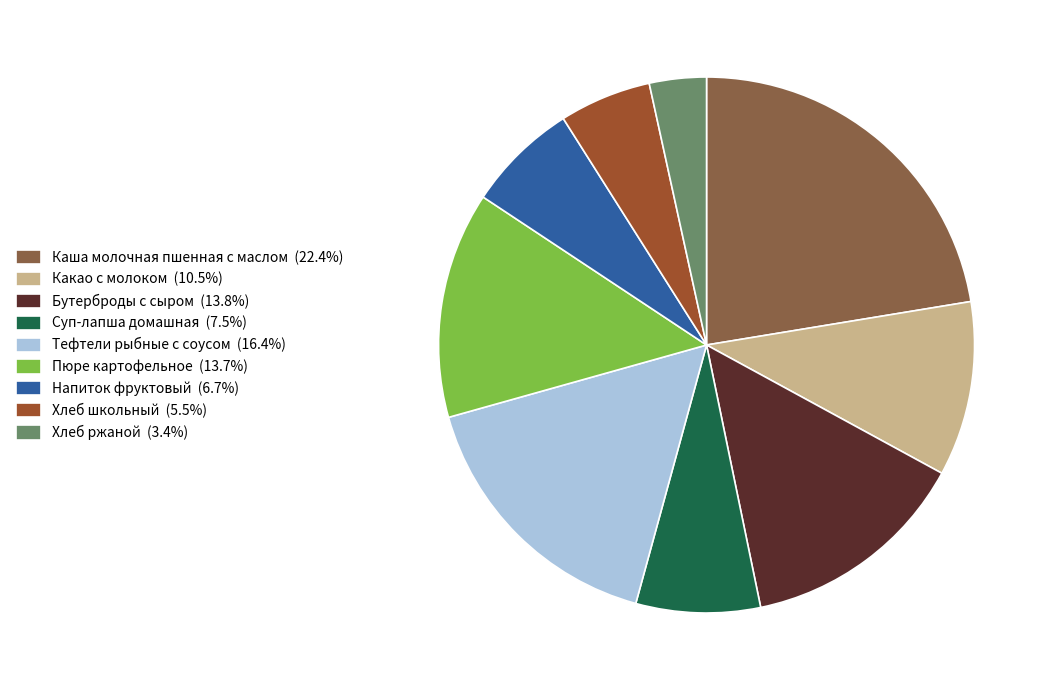

Is it true that Хлеб ржаной is 3% of the pie?

True